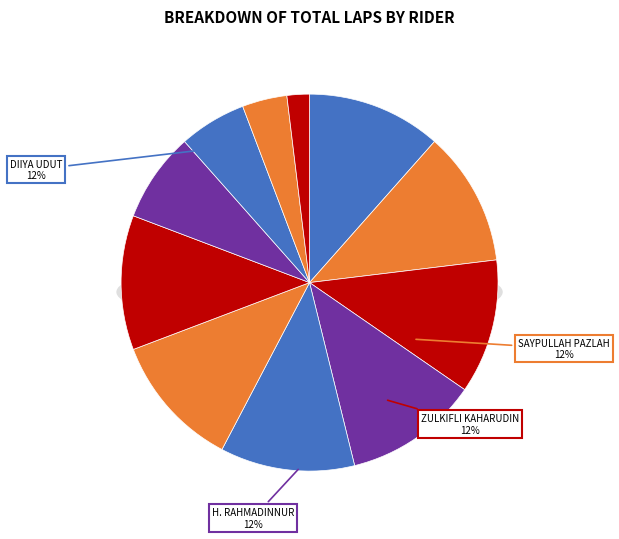

To the nearest percent, what is the average slice percentage?

9%